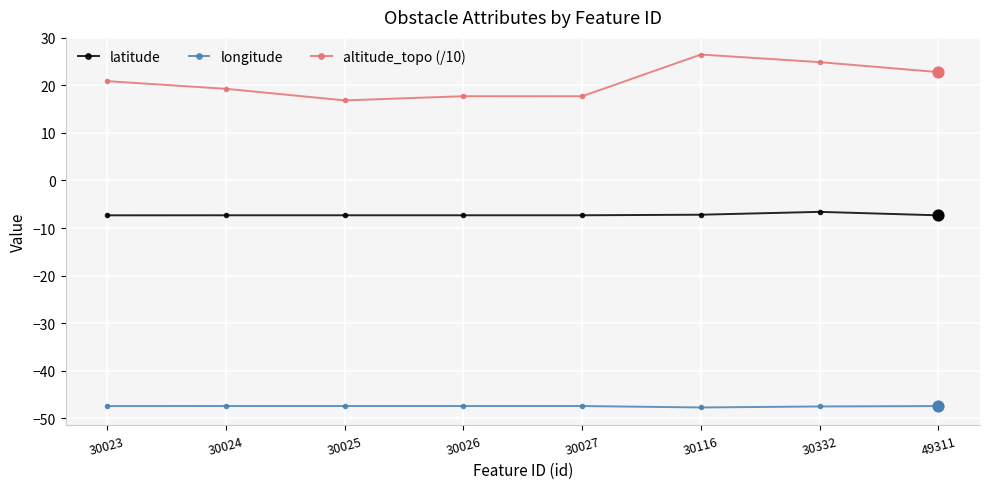

What is the total value across all series at 30116?

-28.5